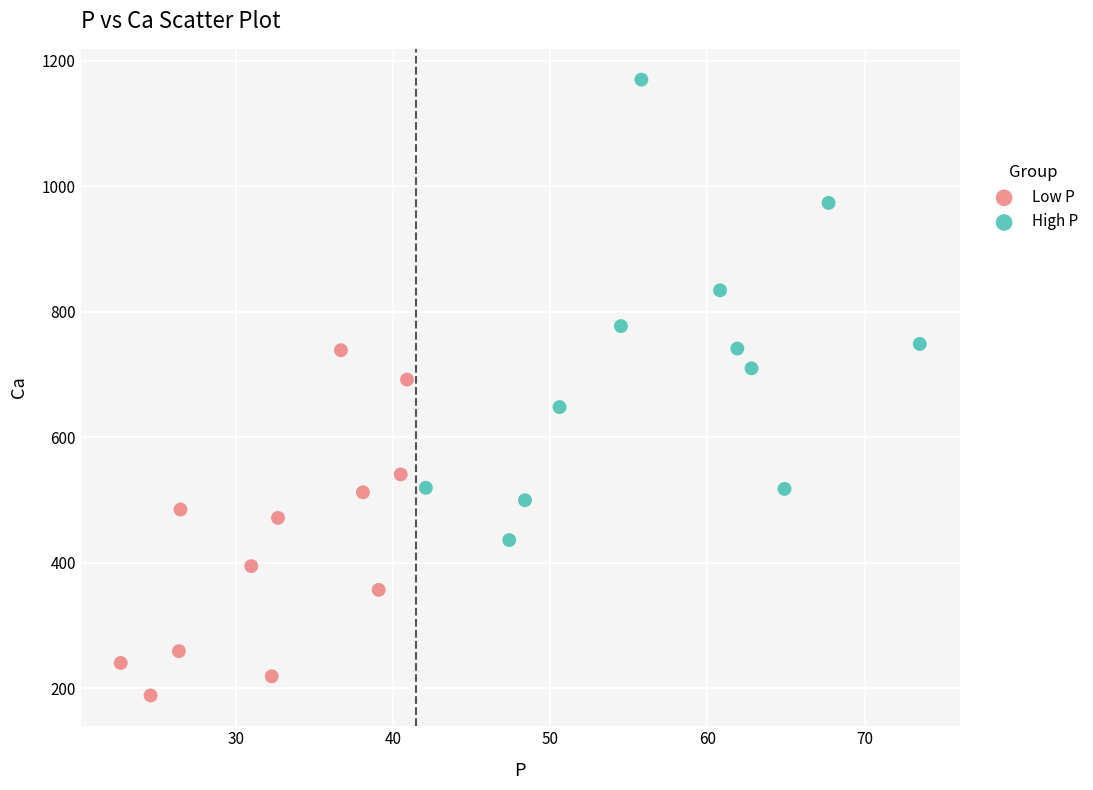

Which series has the widest spread of Y values?

High P